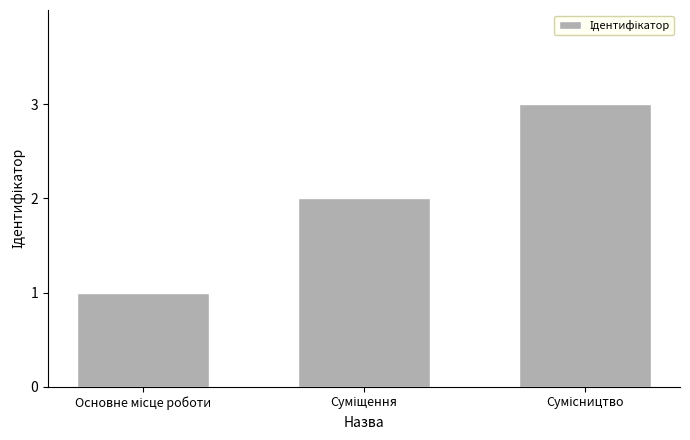

What is the sum of all values?

6